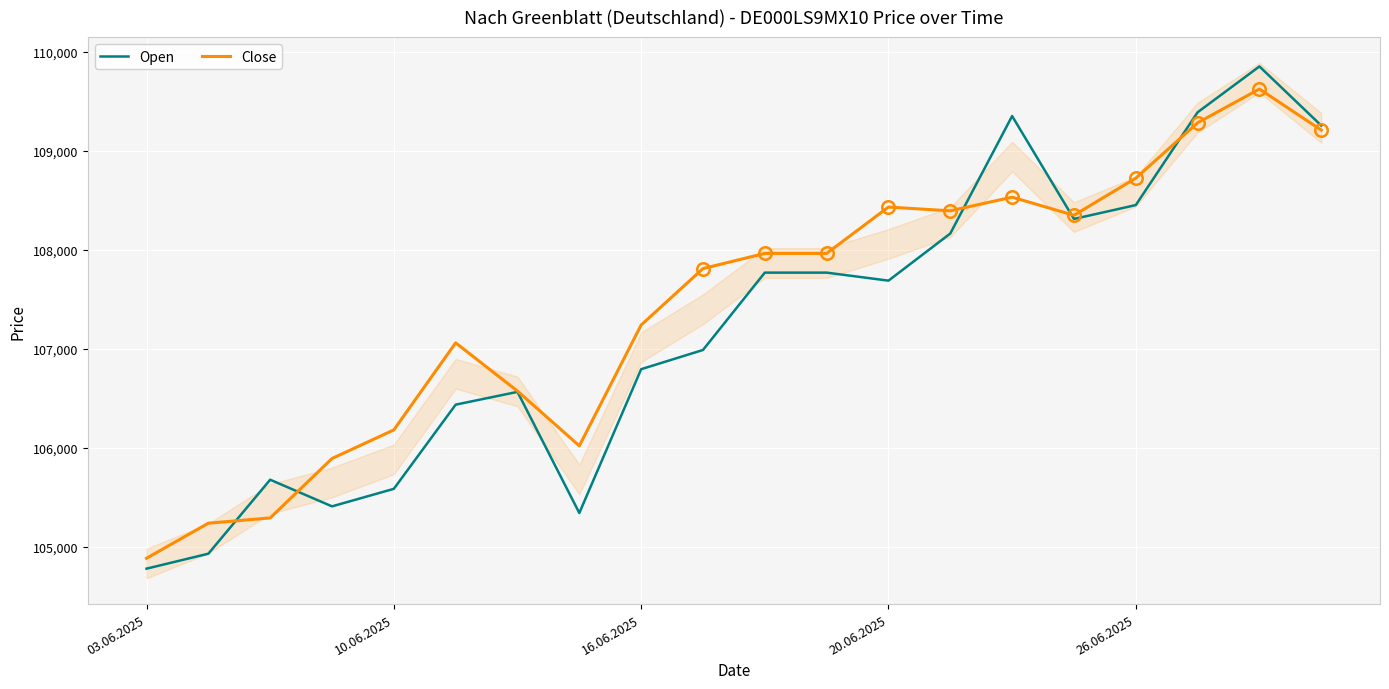

At which label does Open reach its minimum?

03.06.2025